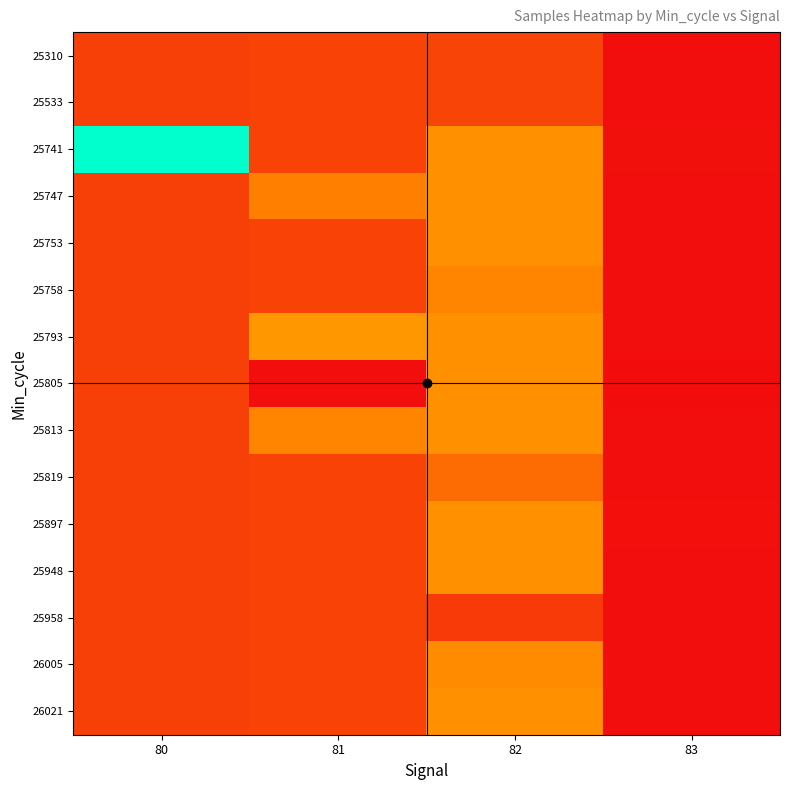

At which category is the sum across all series the highest?

82